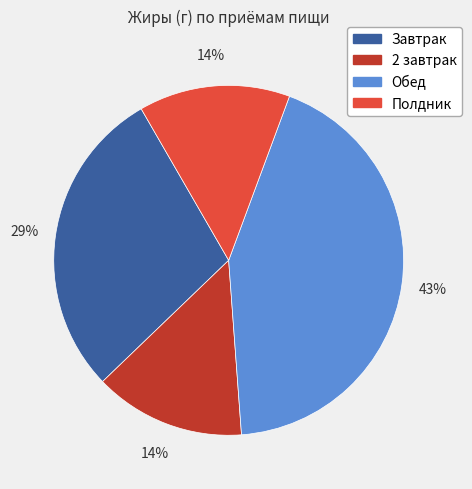

To the nearest percent, what is the average slice percentage?

25%